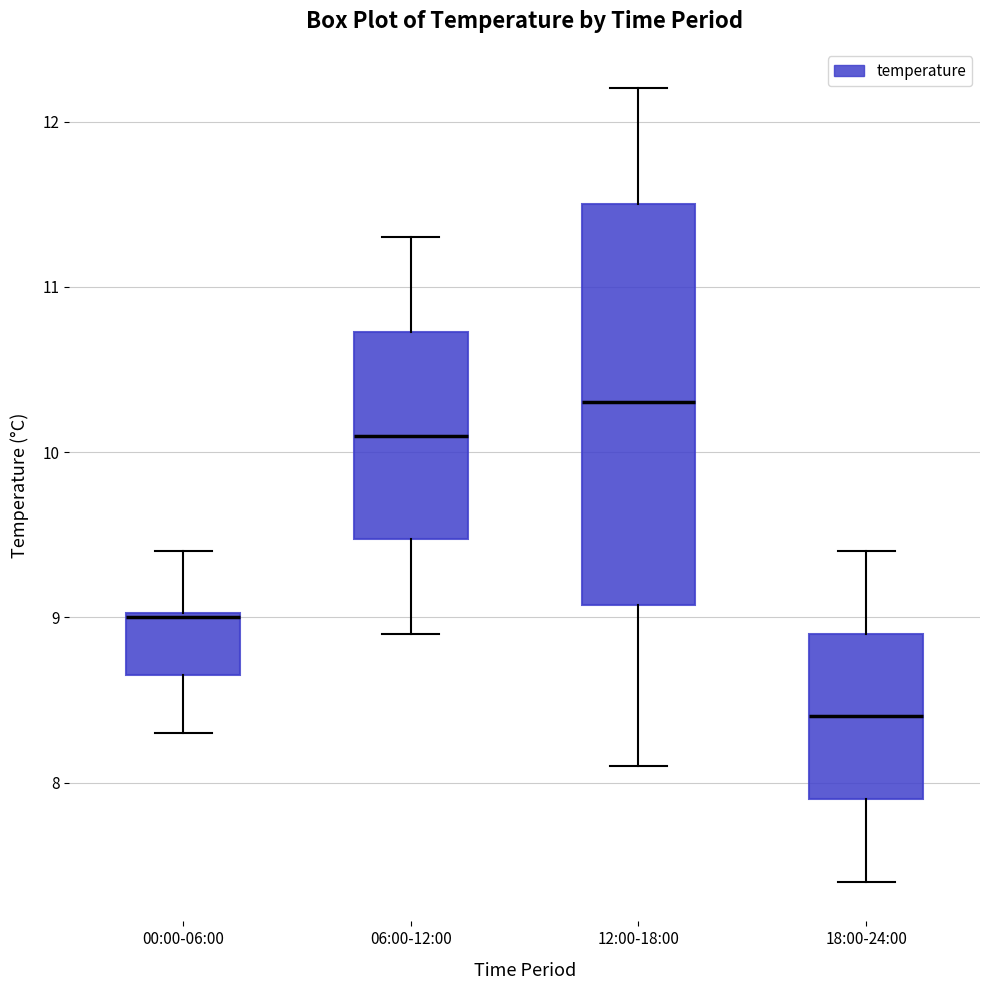

Which box's median line is the highest?

12:00-18:00